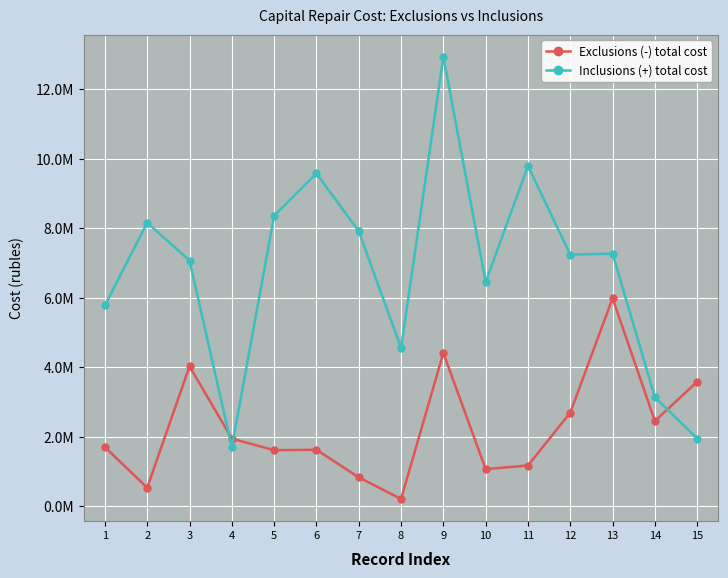

Reading left to right, extract all data points from this chart.

Exclusions (-) total cost: 1=1701008.3	2=536269.3	3=4029396.0	4=1948273.5	5=1615249.4	6=1627606.5	7=834021.5	8=208864.9	9=4415257.2	10=1070374.1	11=1173444.7	12=2694796.6	13=5989224.2	14=2452974.8	15=3586395.4
Inclusions (+) total cost: 1=5783656.1	2=8162756.9	3=7071847.7	4=1701008.3	5=8361351.0	6=9583356.8	7=7918254.4	8=4556003.7	9=12941303.0	10=6453693.6	11=9794928.0	12=7244159.2	13=7273537.2	14=3139589.2	15=1948273.5